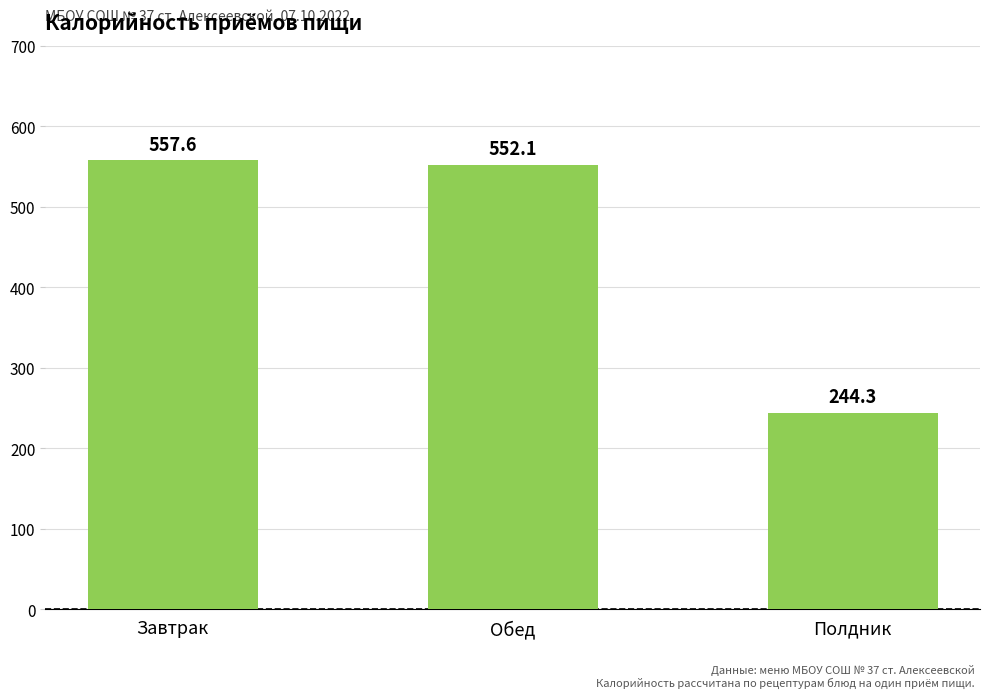

What is the approximate value at Завтрак?

557.6